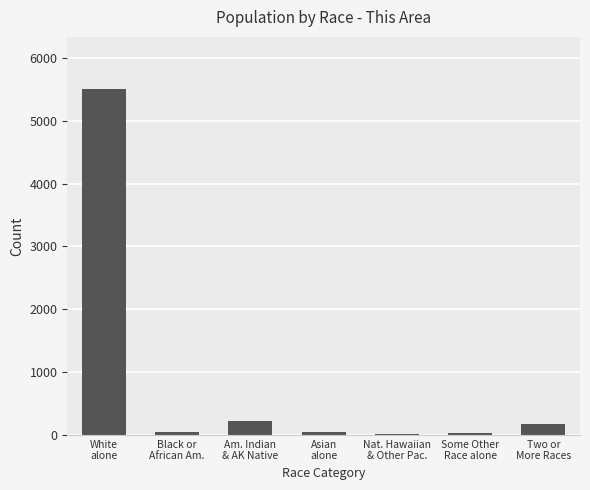

What is the maximum value shown in the chart?

5507